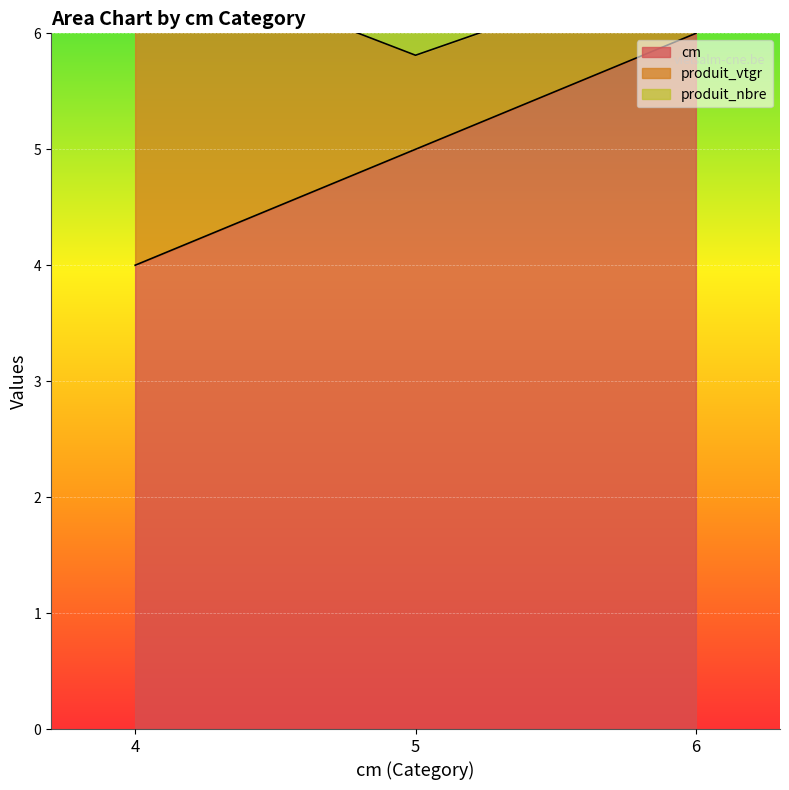

The produit_nbre series shows 4.3 at 4. True or false?

False